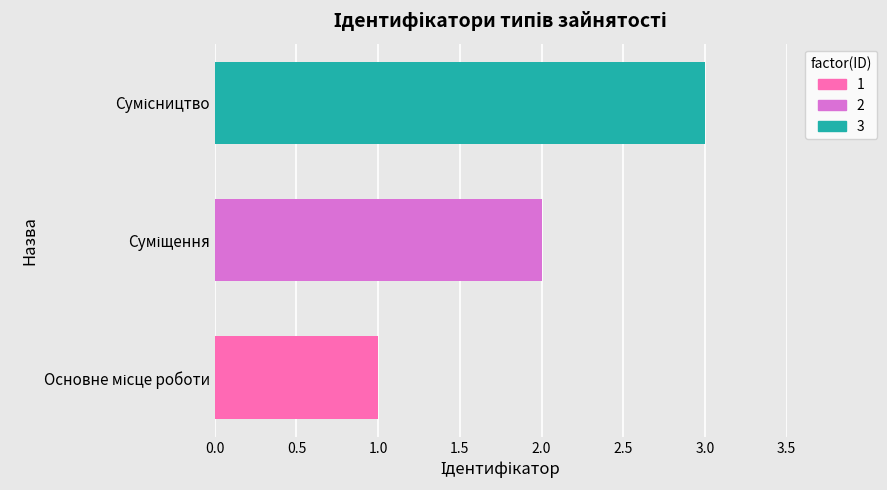

What is the greatest value displayed?

3